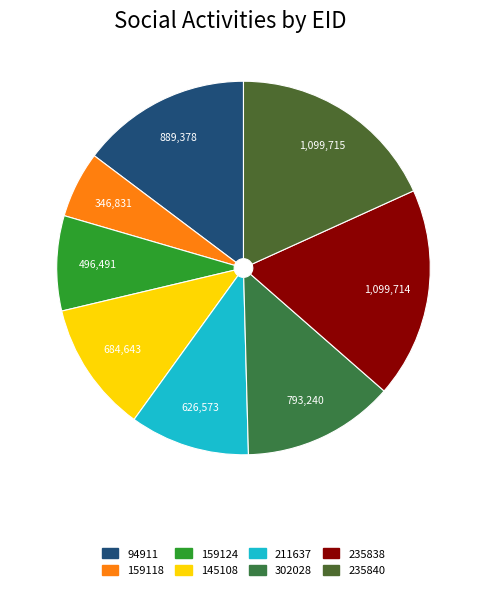

True or false: 211637 accounts for 10% of the total.

True